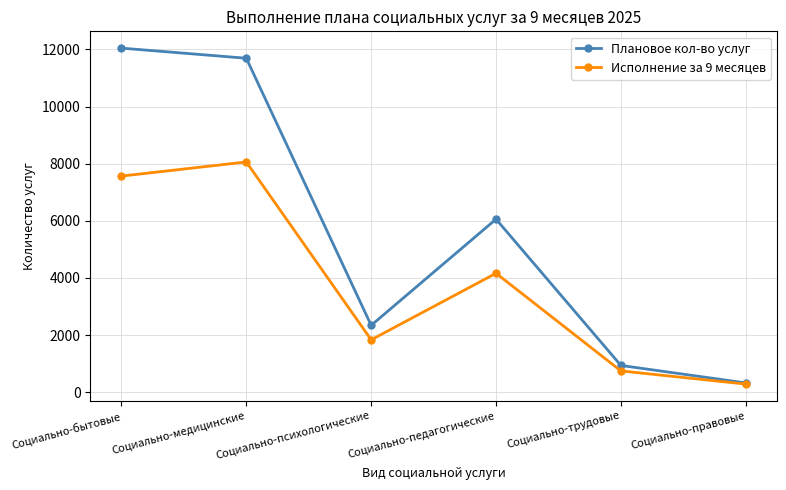

How many categories are shown in the chart?

6